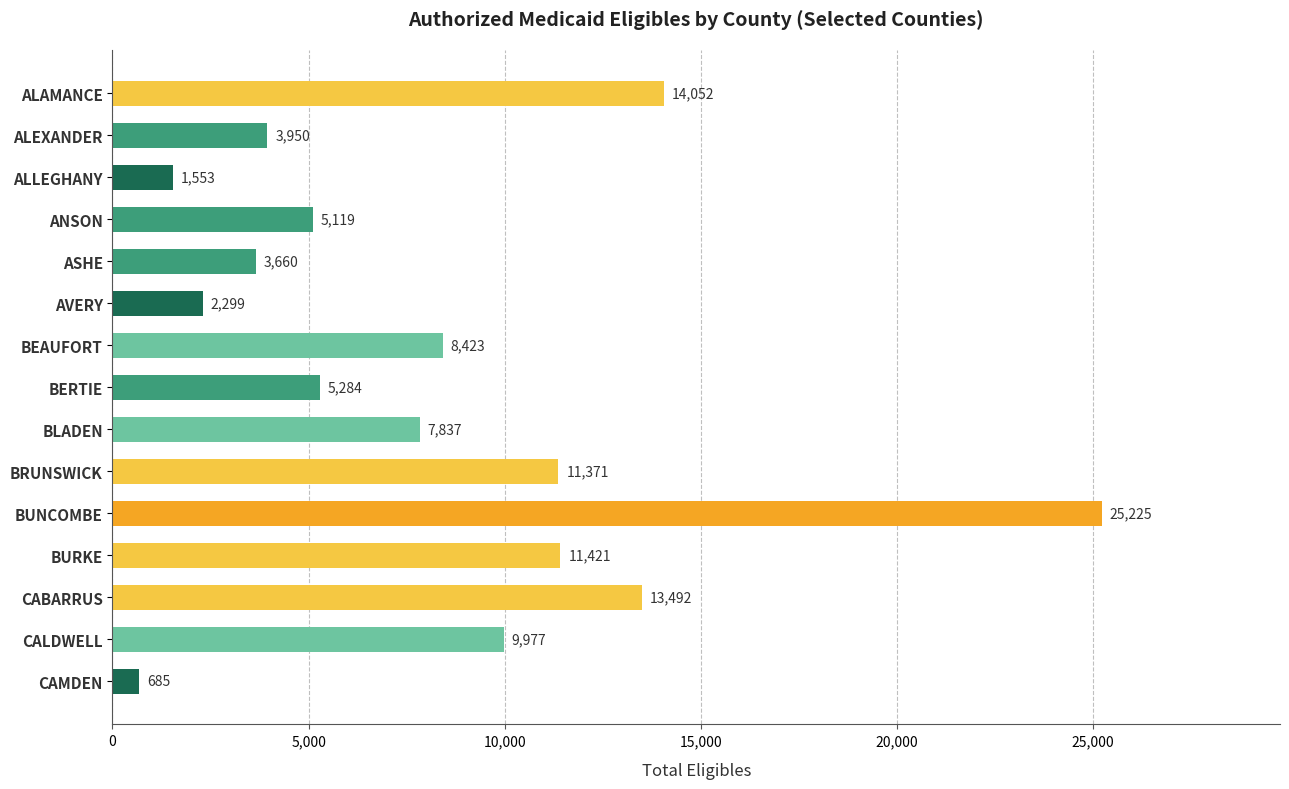

Which category has the highest value across all series?

BUNCOMBE